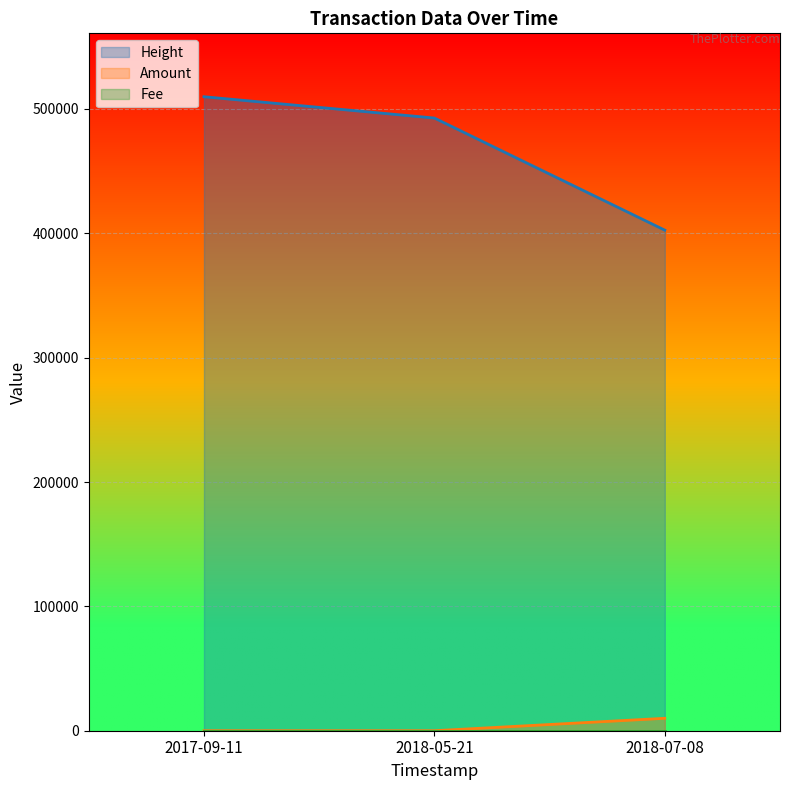

What is the maximum value for Height?

509861